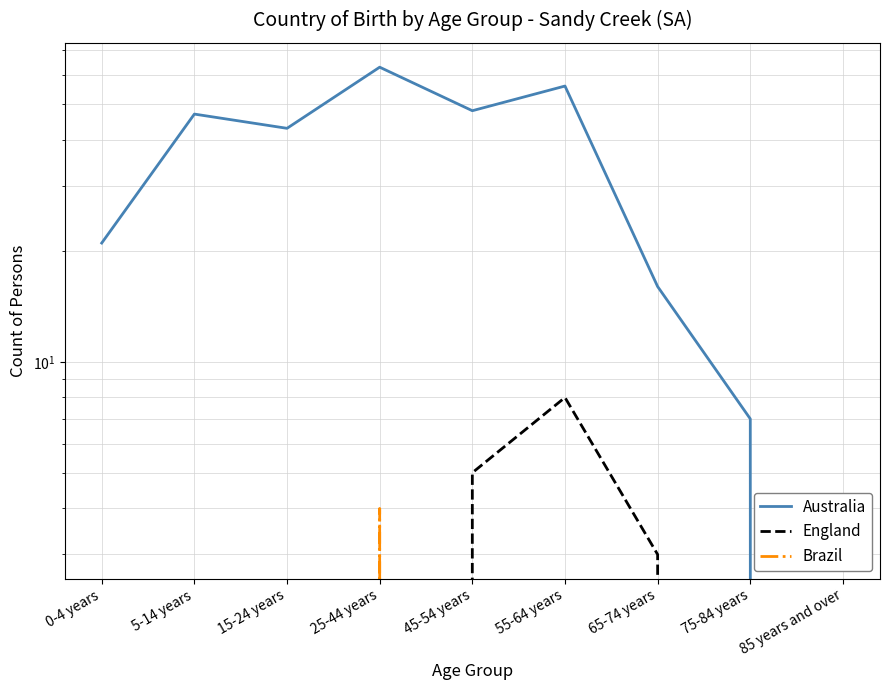

List the labels in order of Australia value, smallest first.

85 years and over, 75-84 years, 65-74 years, 0-4 years, 15-24 years, 5-14 years, 45-54 years, 55-64 years, 25-44 years